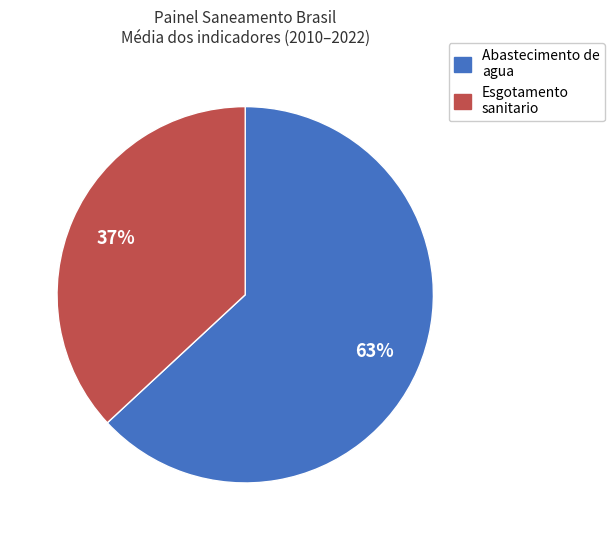

Is there any slice that represents more than half of the pie?

Yes